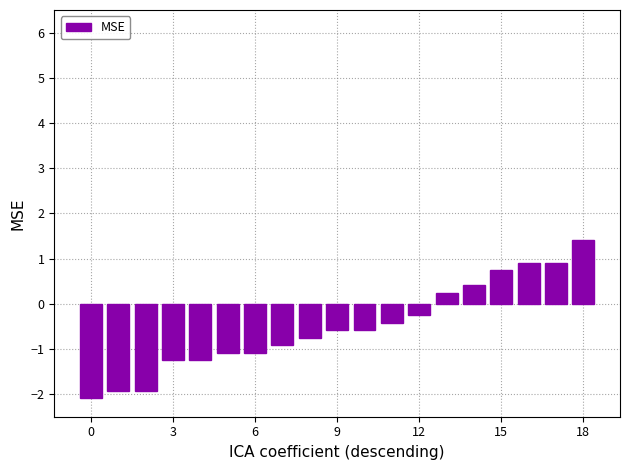

What is the value of the 18th bar from the left?

0.9